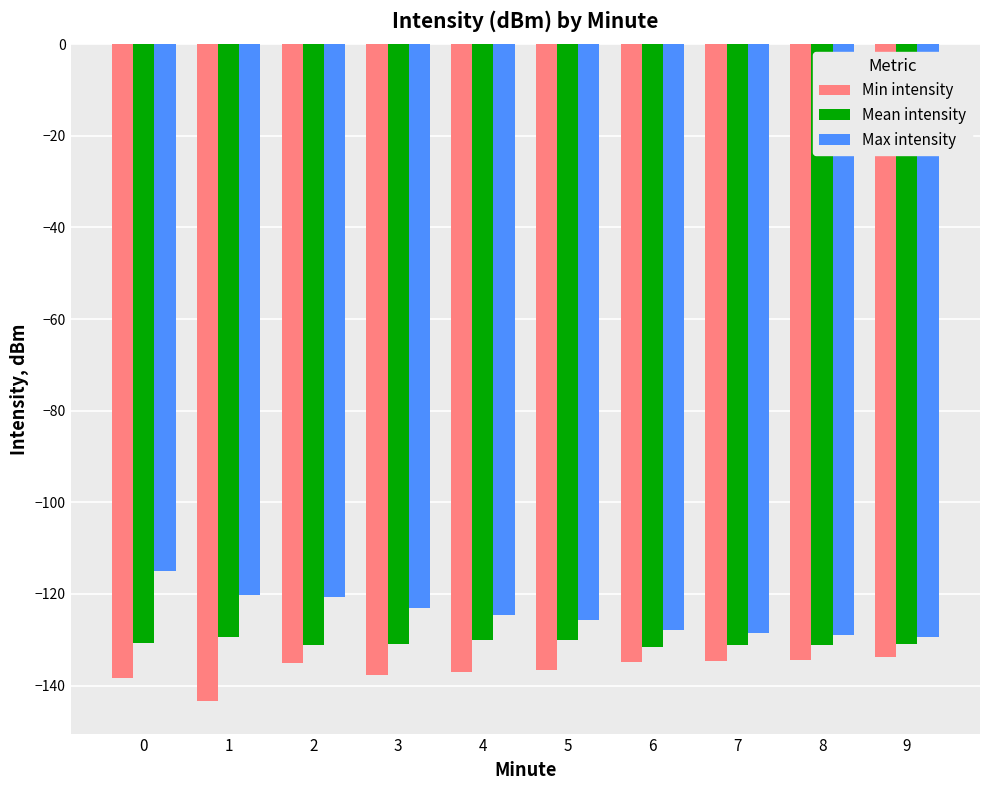

What is the value of the Mean intensity bar at the 3rd from the left?

-131.1